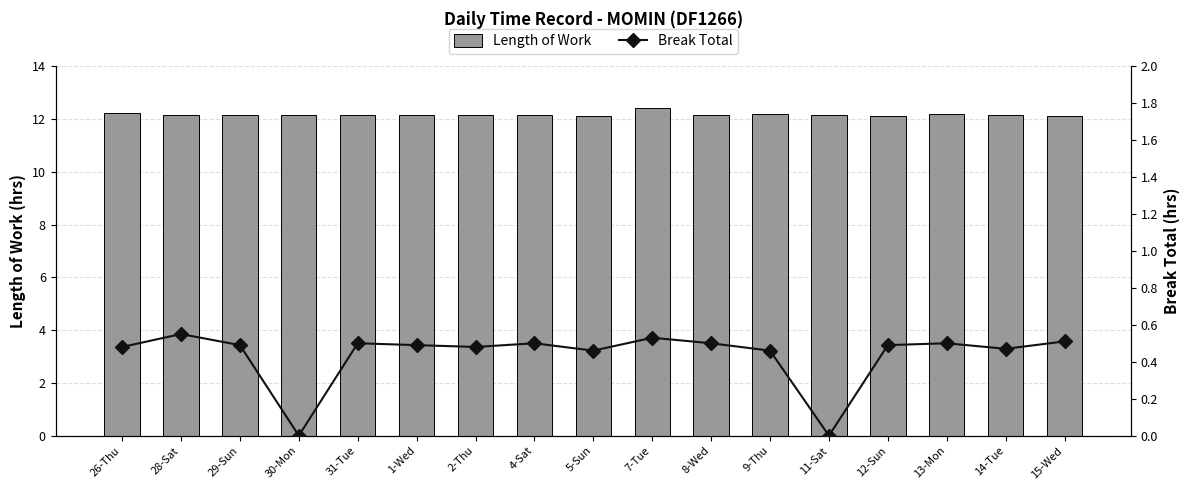

What is the value of the Length of Work bar at the 3rd from the left?

12.2